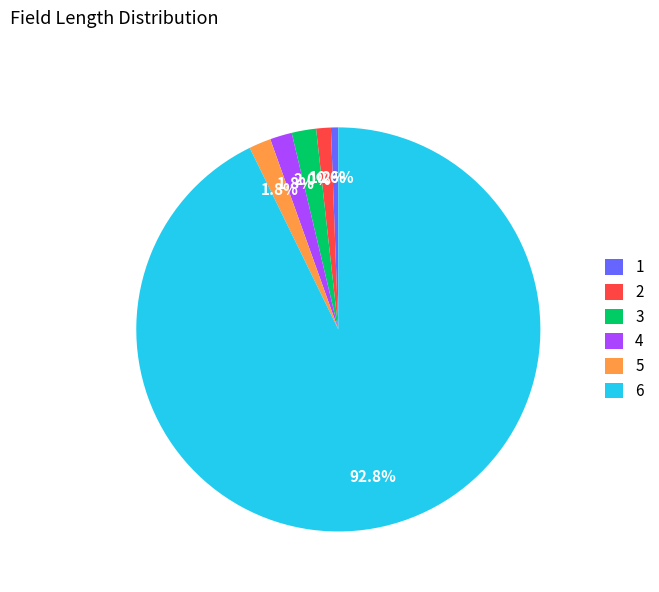

Approximately how many times larger is the value at 3 compared to 1?

3.3